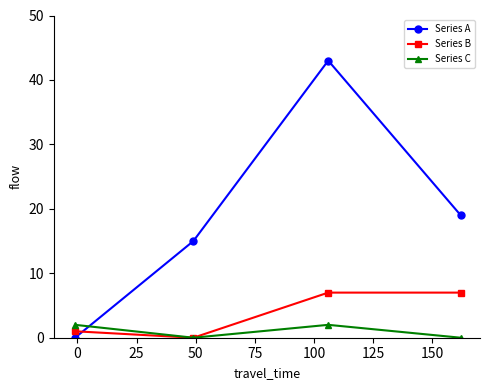

What is the value of the Series B point at the 3rd from the left?

7